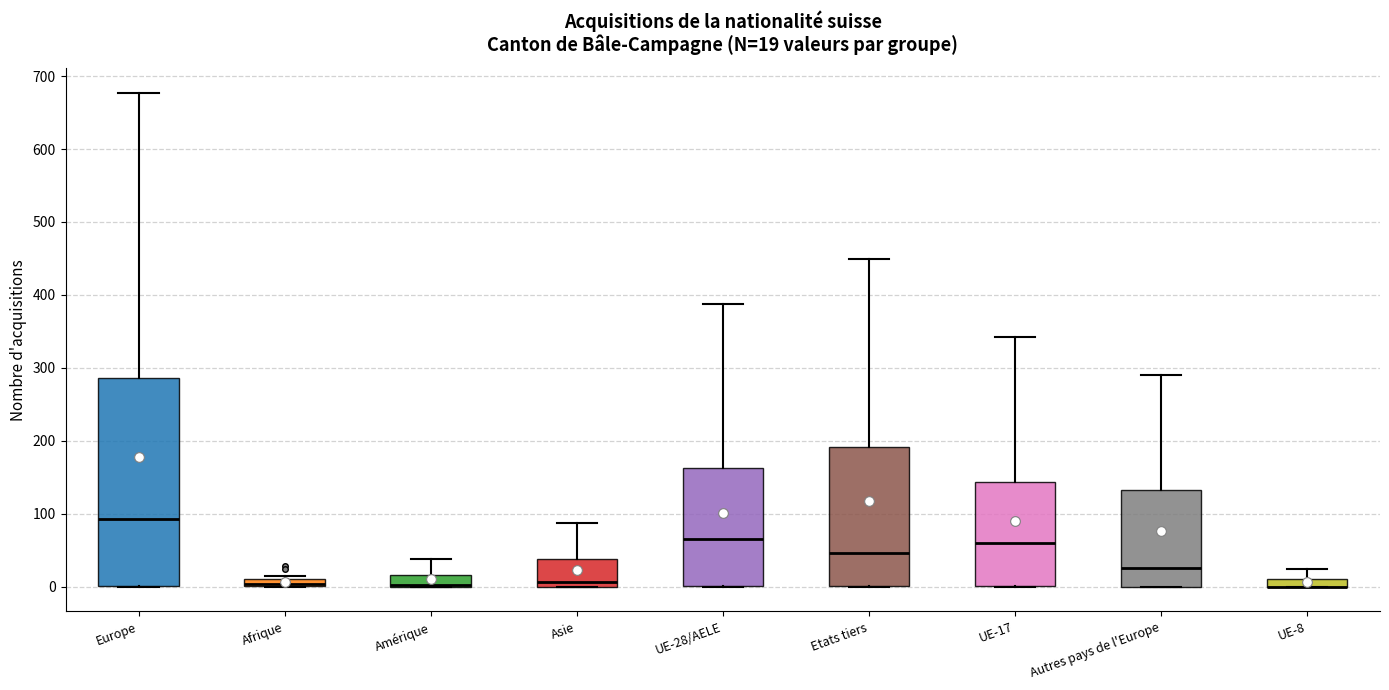

Comparing the boxes themselves (not the whiskers), which one is the tallest?

Europe